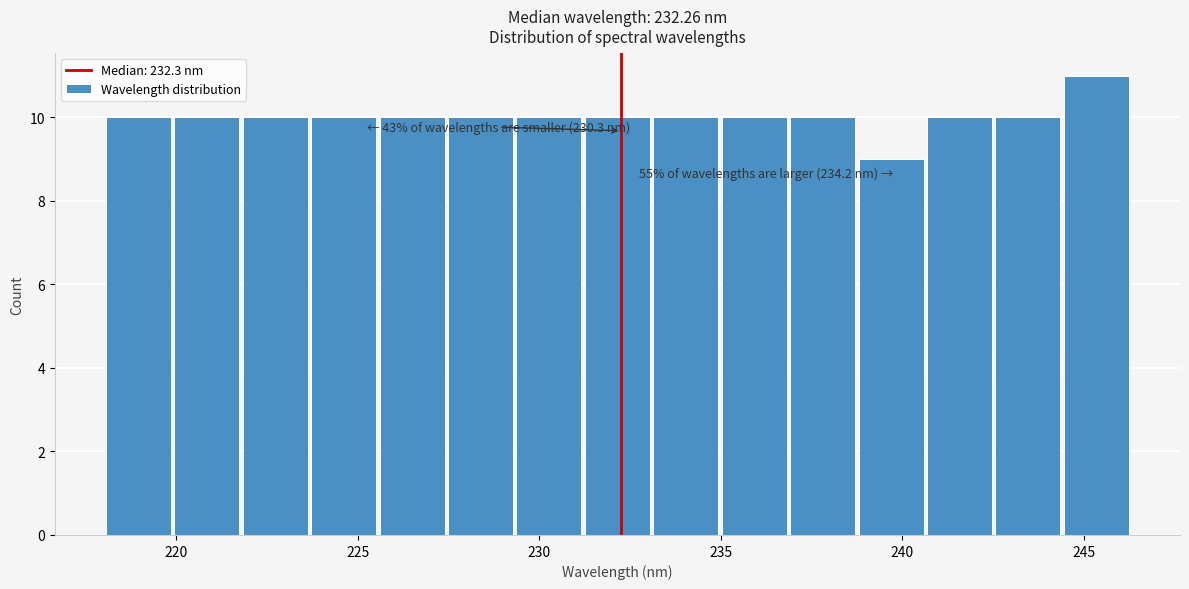

Around what value on the x-axis is the tallest bar? Give the approximate position of its centre, as read against the axis.

245.5